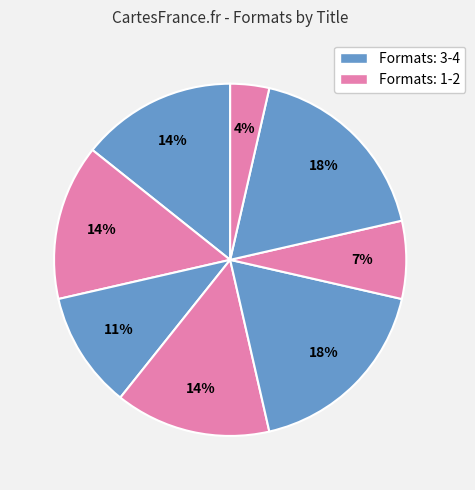

How many segments does this pie chart have?

8